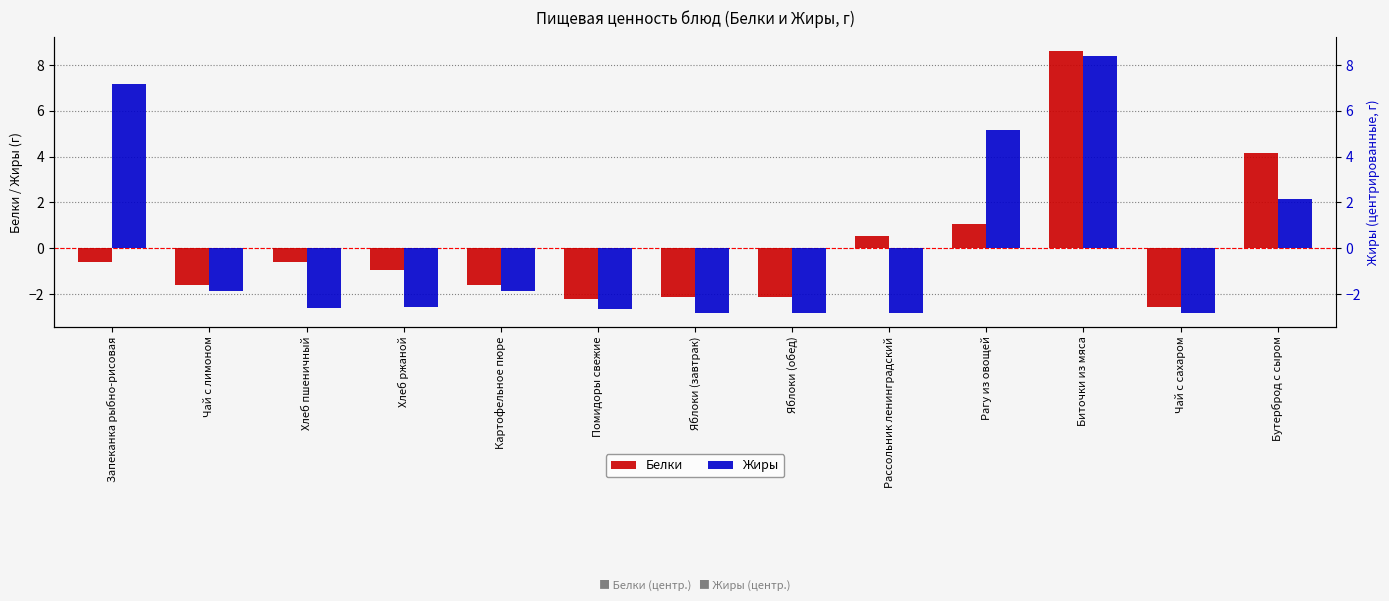

List the labels in order of Белки value, largest first.

Биточки из мяса, Бутерброд с сыром, Рагу из овощей, Рассольник ленинградский, Хлеб пшеничный, Запеканка рыбно-рисовая, Хлеб ржаной, Чай с лимоном, Картофельное пюре, Яблоки (завтрак), Яблоки (обед), Помидоры свежие, Чай с сахаром